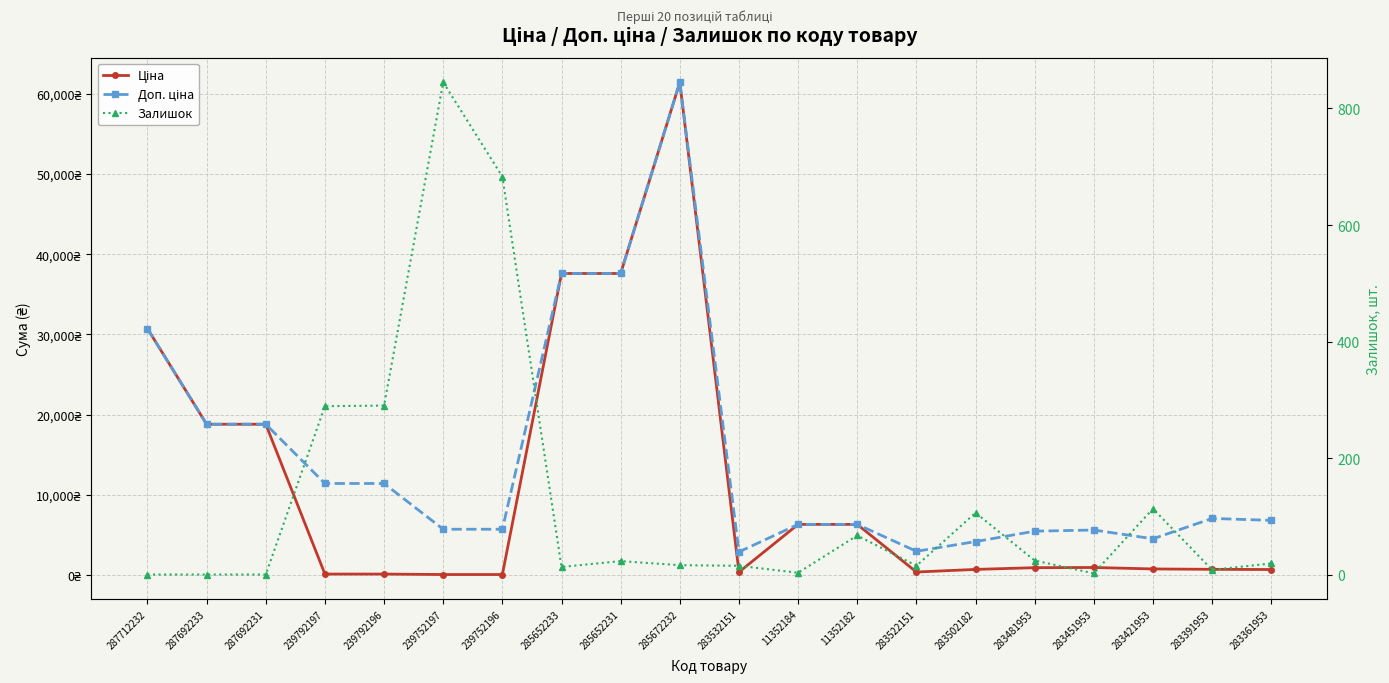

What is the label of the 10th point from the left?

285672232